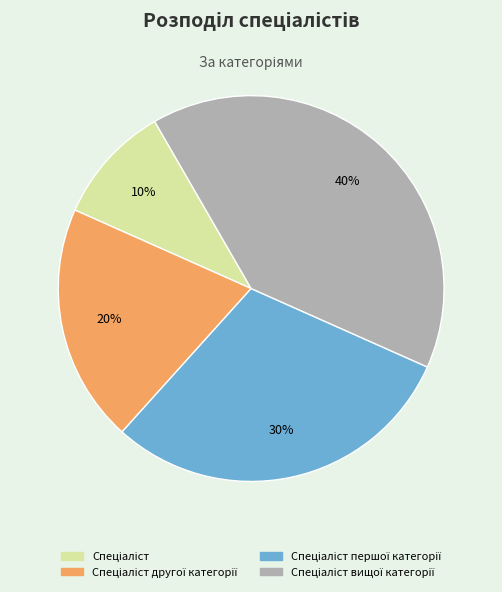

Does any single category account for the majority?

No